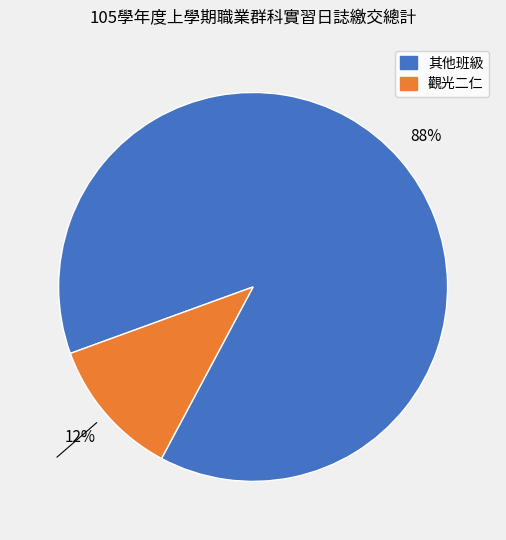

Does any single category account for the majority?

Yes